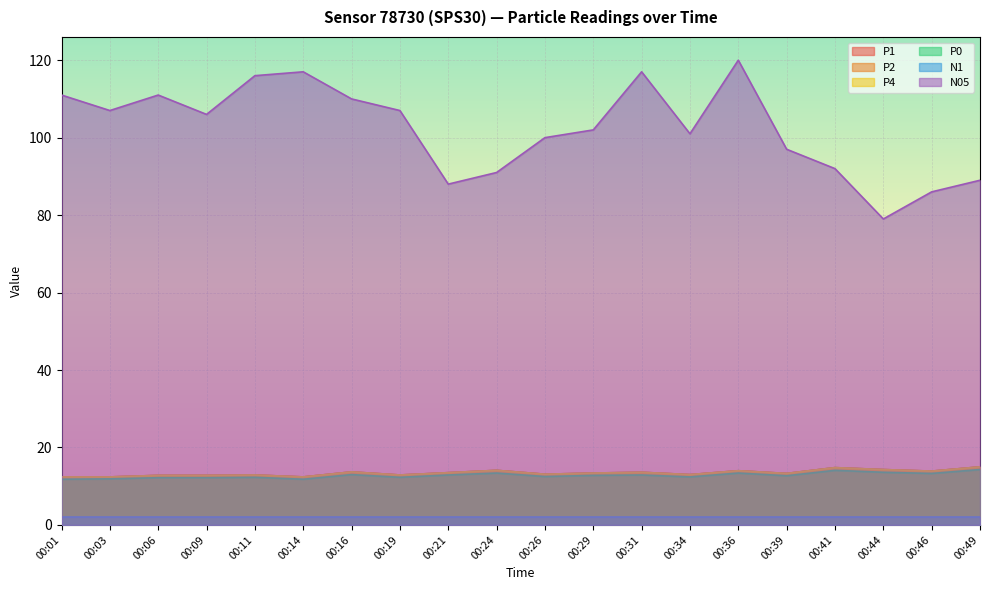

True or false: P0 and P4 cross at least once.

False